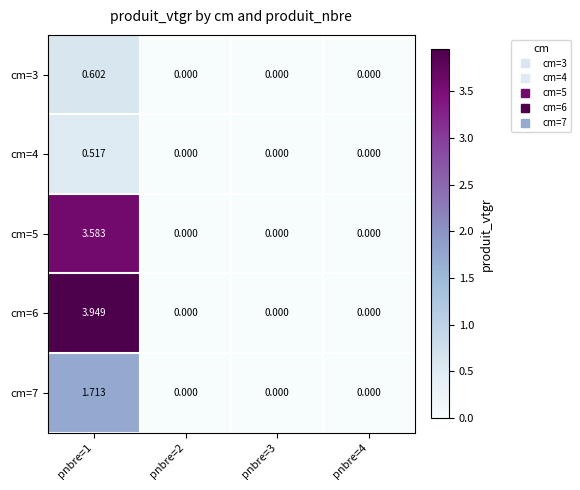

Is the value of cm=4 at pnbre=1 greater than the value of cm=3 at pnbre=3?

Yes